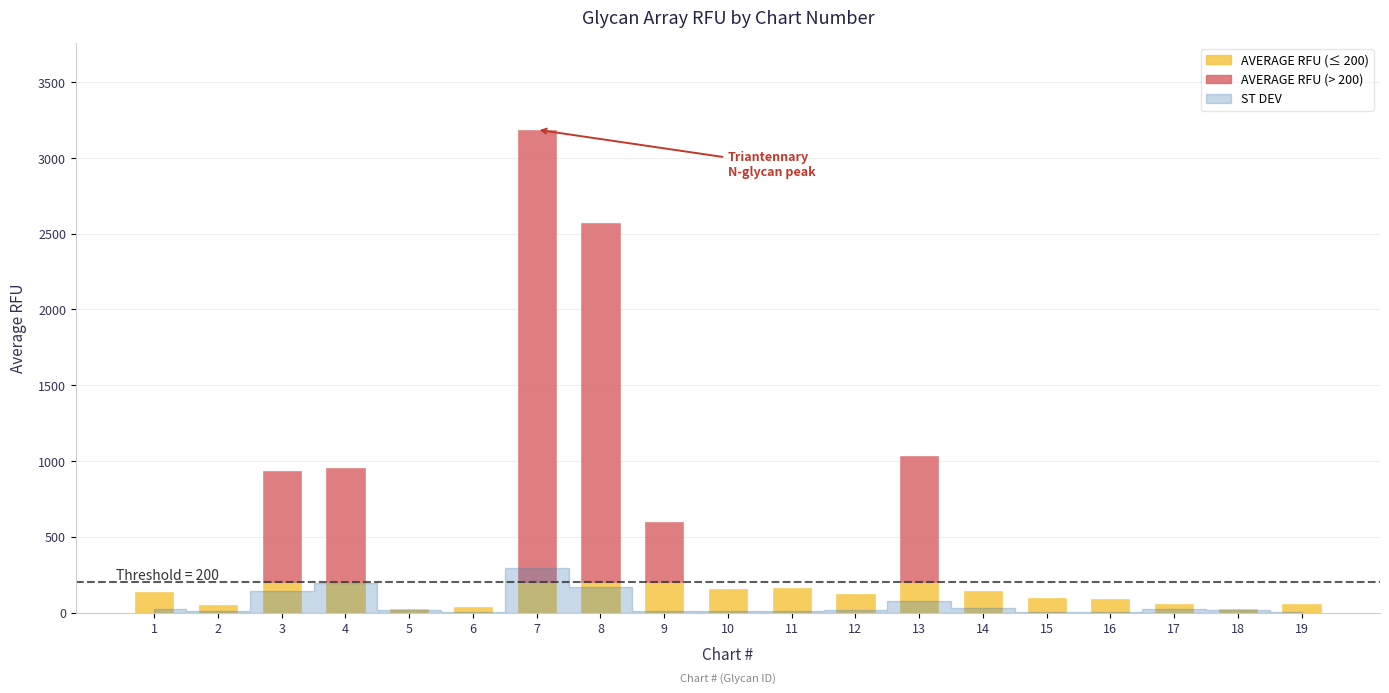

At which label is ST DEV closest to 148?

3